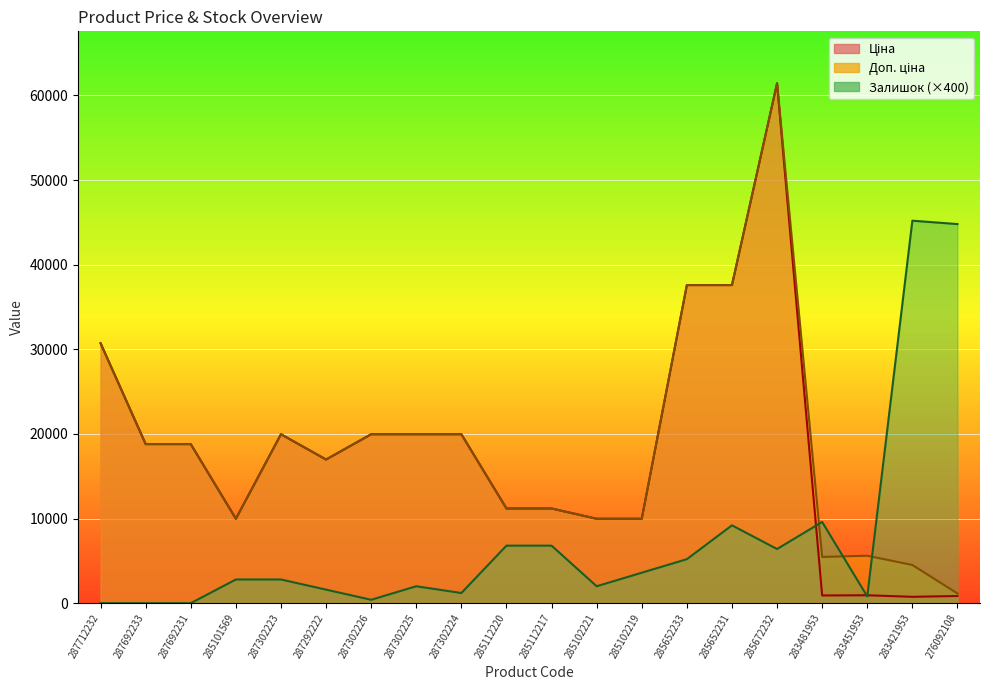

How many lines are shown in the chart?

3